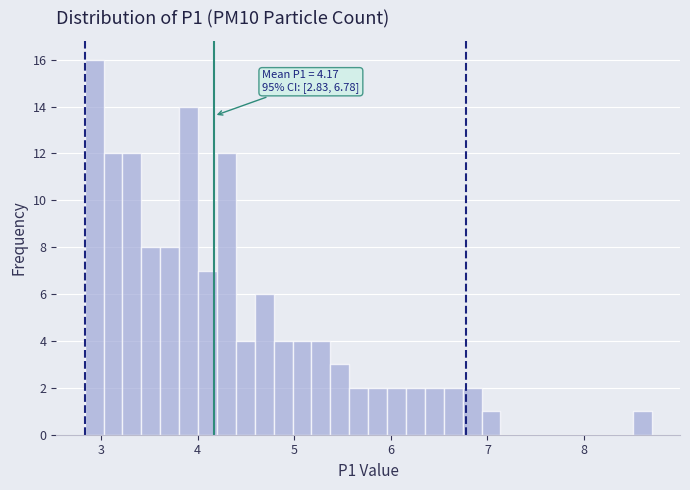

Around what value on the x-axis is the tallest bar? Give the approximate position of its centre, as read against the axis.

2.9